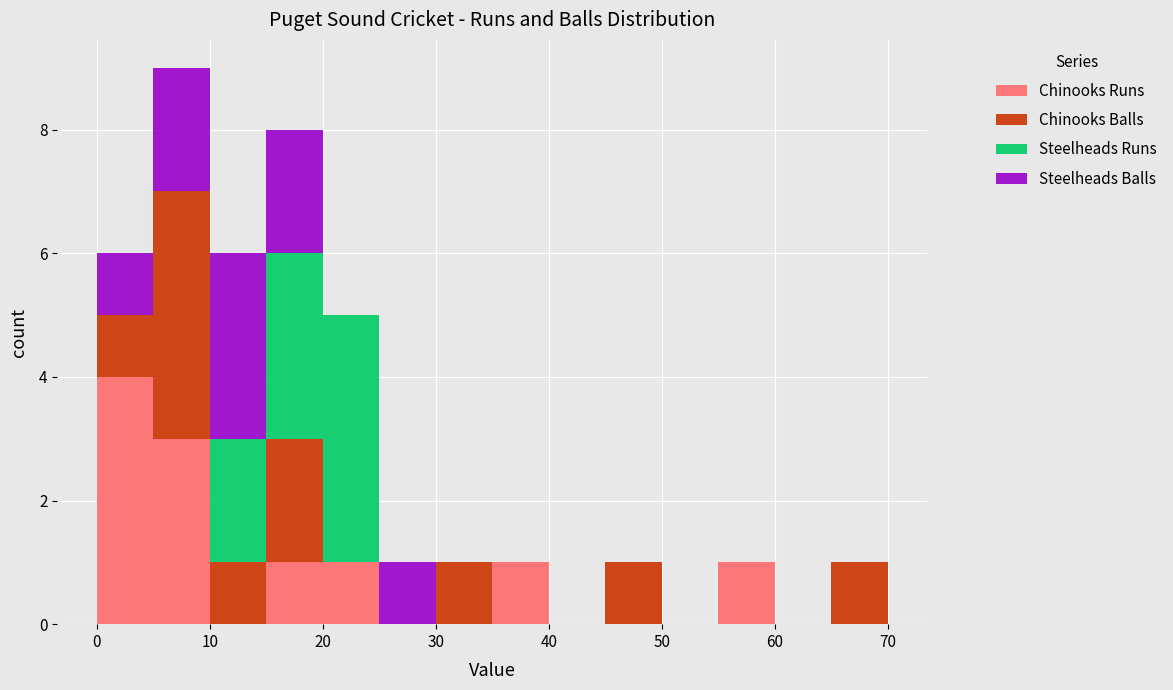

Reading left to right, transcribe this chart: for each stacked bar, give the range it covers on the x-axis and its total height. The values are not printed on the chart, so give them approximately, as read against the axis.

0 to 5: 6
5 to 10: 9
10 to 15: 6
15 to 20: 8
20 to 25: 5
25 to 30: 1
30 to 35: 1
35 to 40: 1
40 to 45: 0
45 to 50: 1
50 to 55: 0
55 to 60: 1
60 to 65: 0
65 to 70: 1